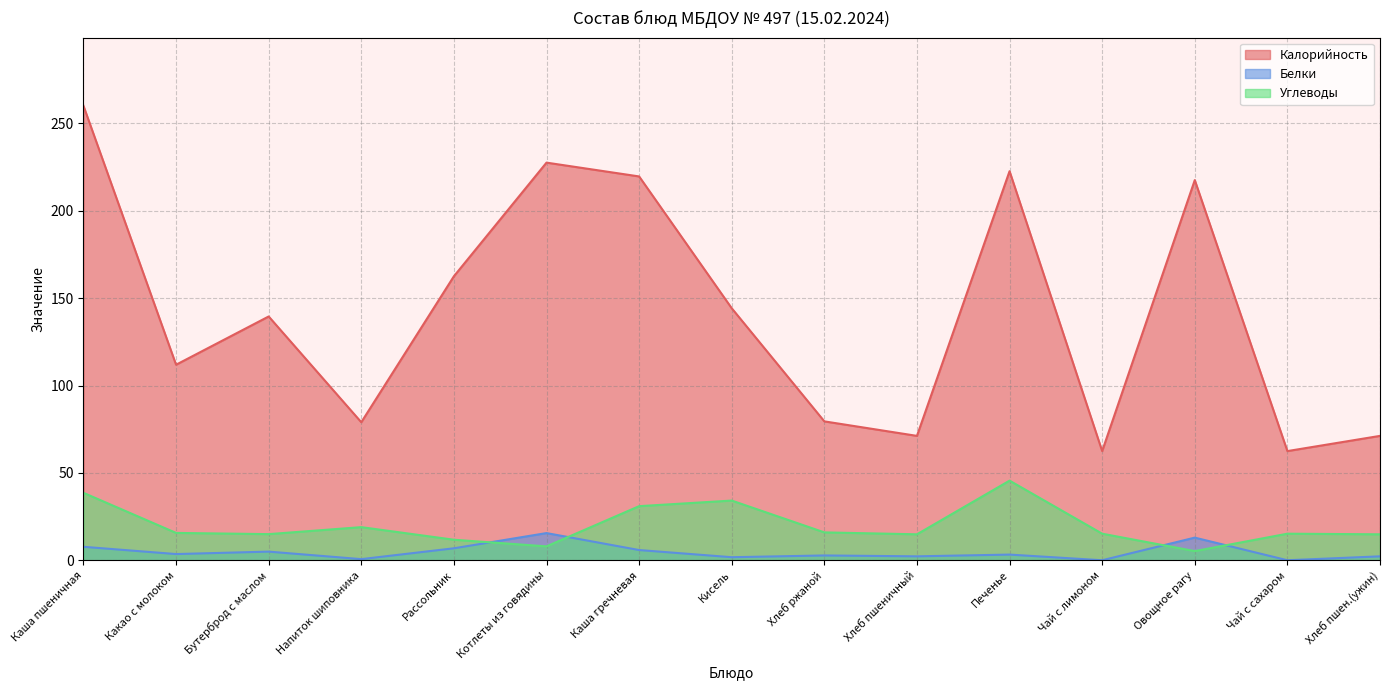

What is the value of the Углеводы point at the 4th from the left?

19.0